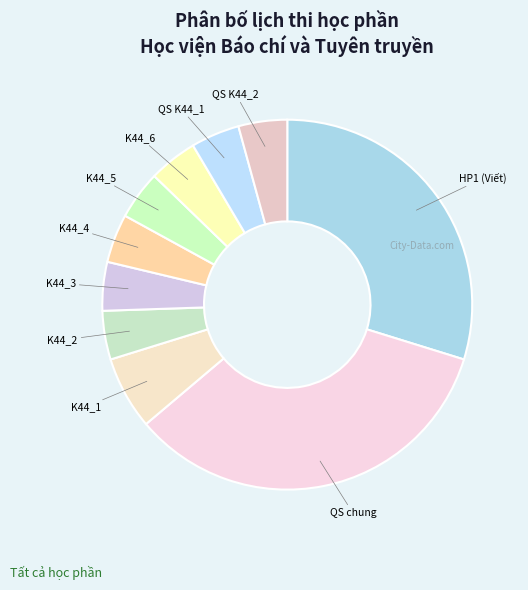

Which slice is the largest?

QS chung